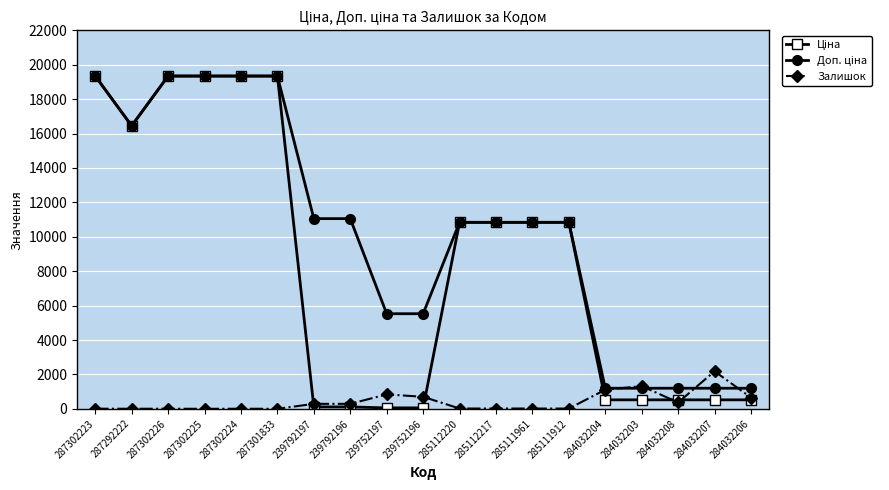

True or false: Залишок has more than 1 points higher than both neighbors.

True